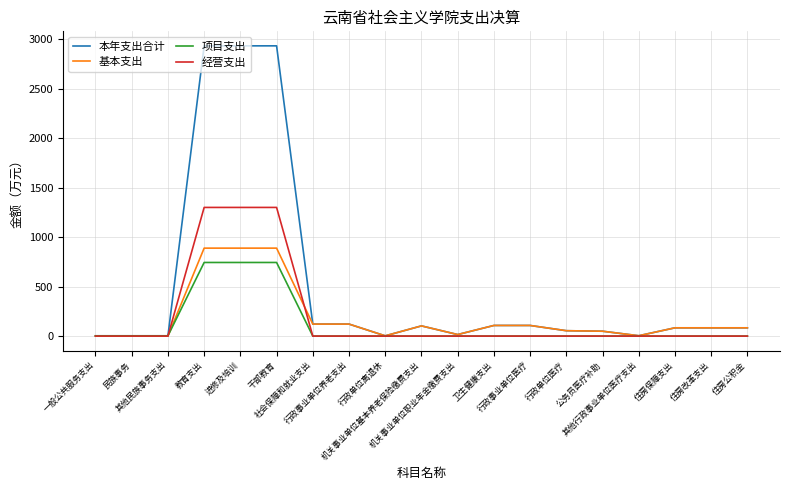

What is the highest value of the 项目支出 series?

744.4